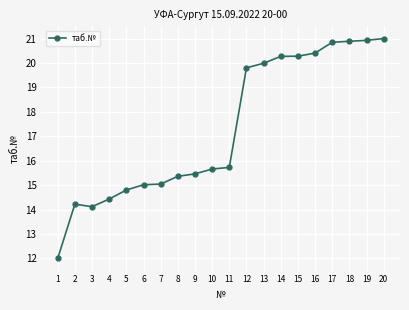

What is the difference between the second highest and minimum values?

8.9